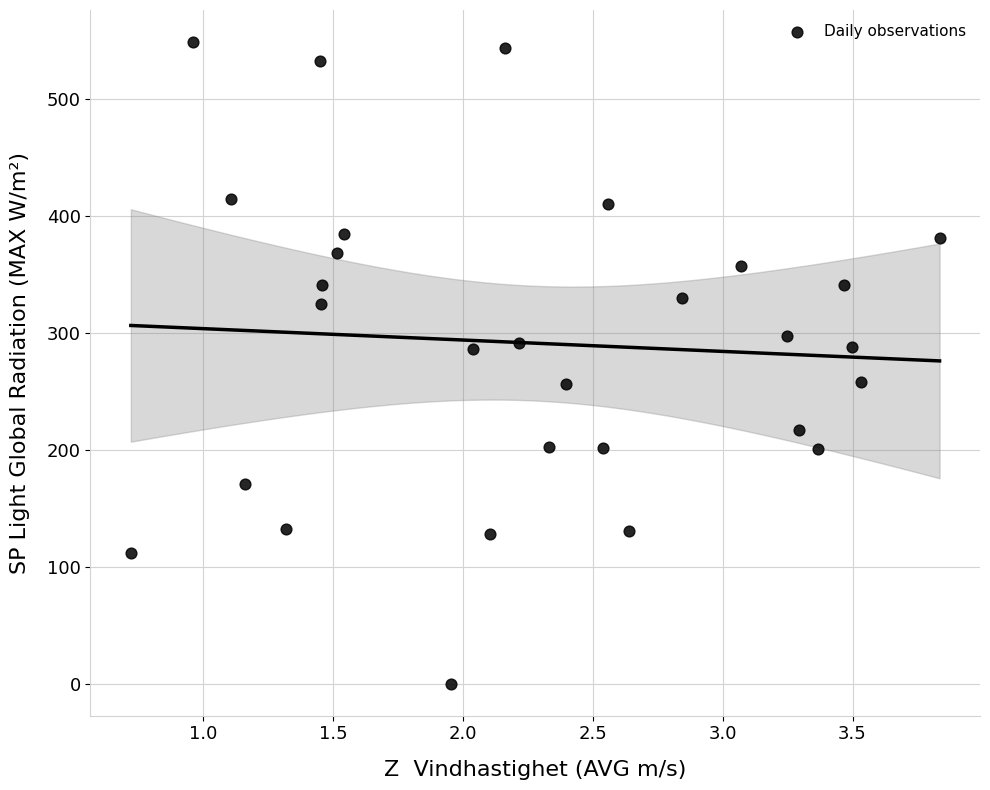

What is the range of X values (max minus min)?

3.1